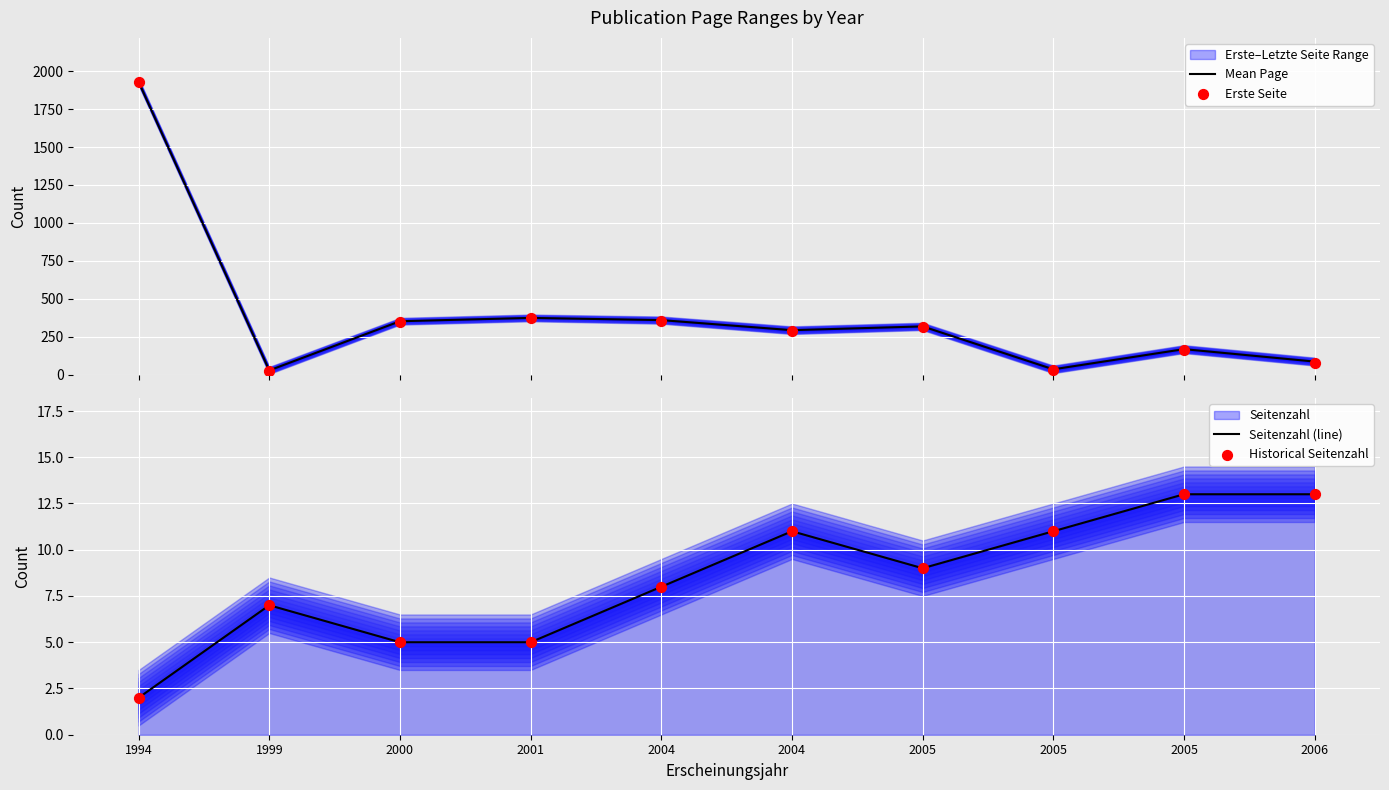

At how many categories does at least one series exceed 267?

6